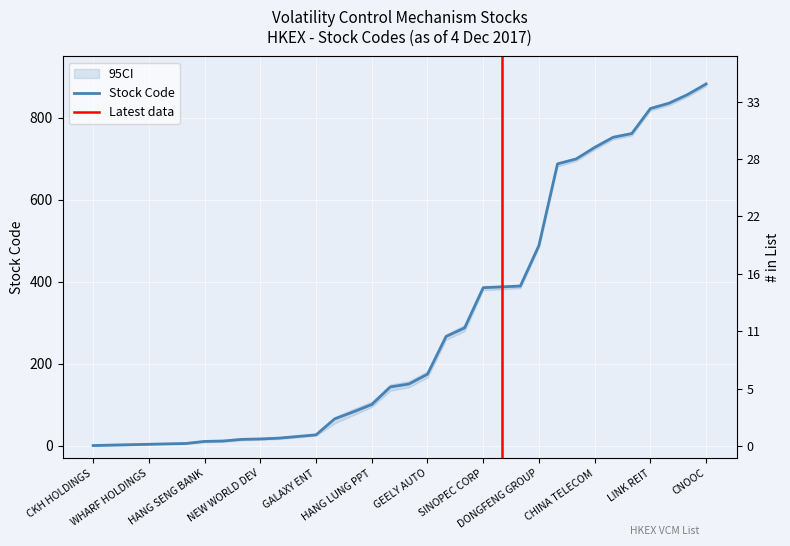

What is the difference between the maximum and second lowest values?

881